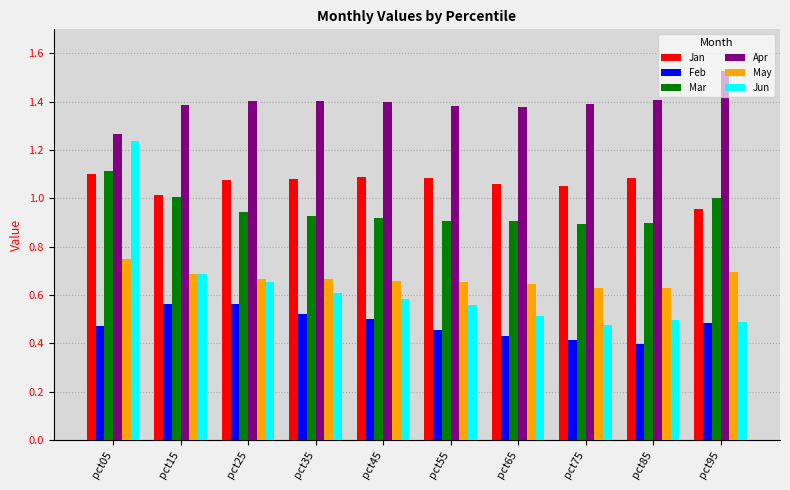

What is the total value across all series at pct45?

5.1